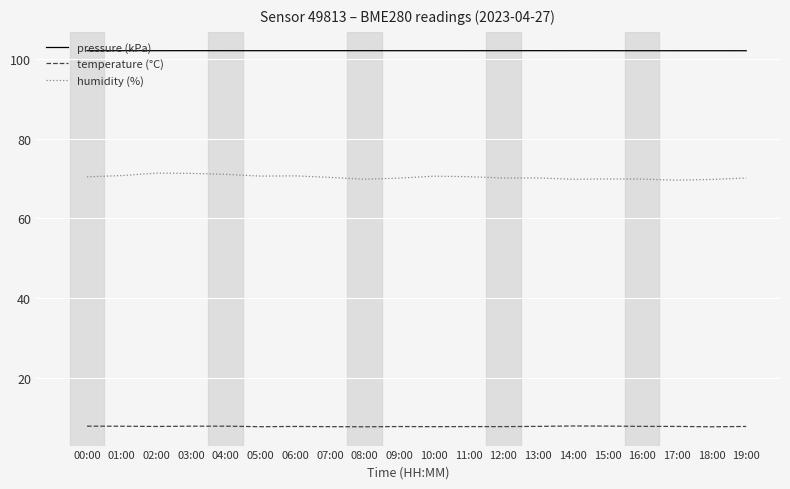

List the series in order of their overall mean, lowest first.

temperature (°C), humidity (%), pressure (kPa)